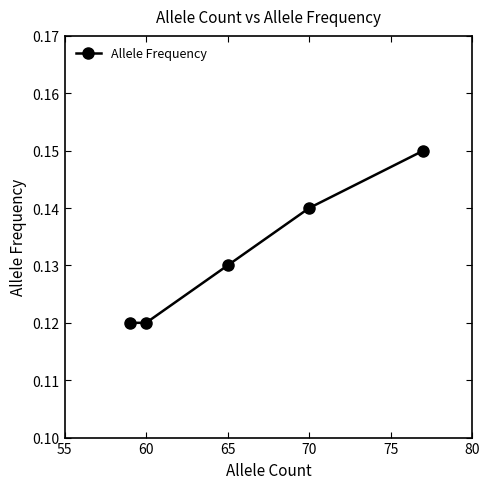

What is the sum of all values?

0.7